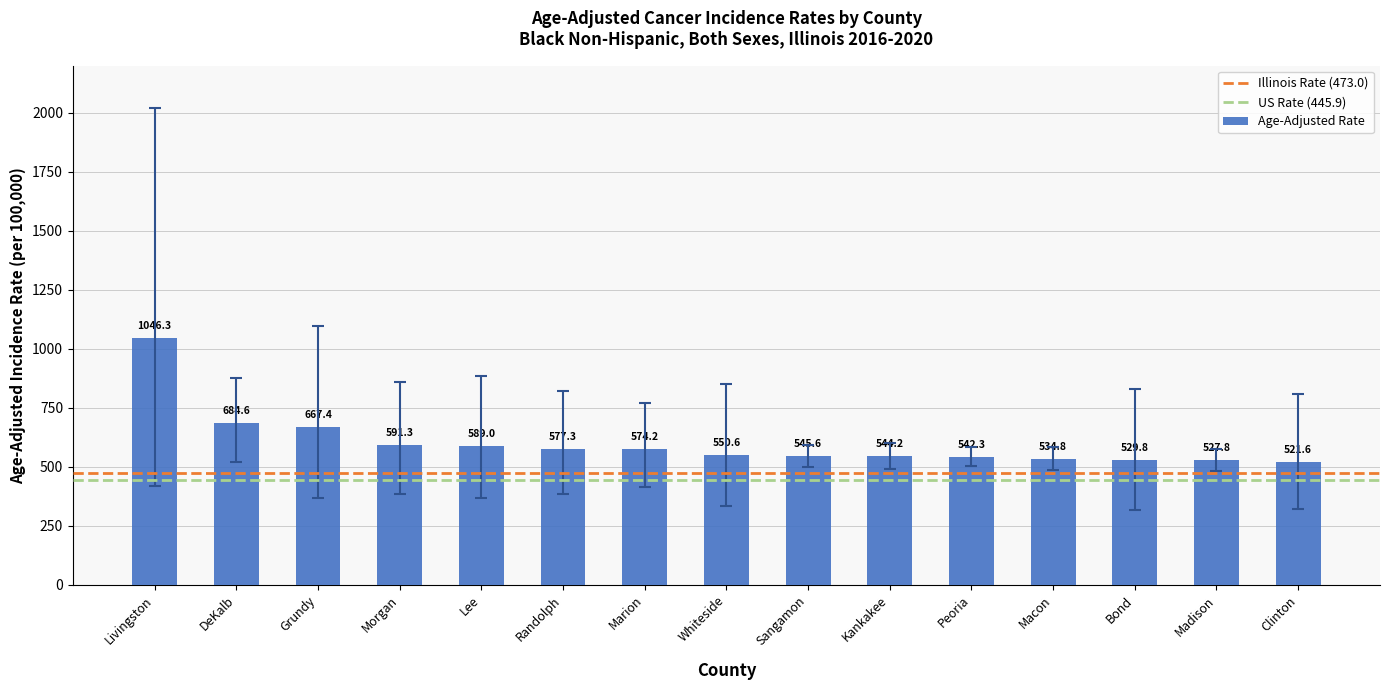

Approximately how many times larger is the value at Morgan compared to Madison?

1.1